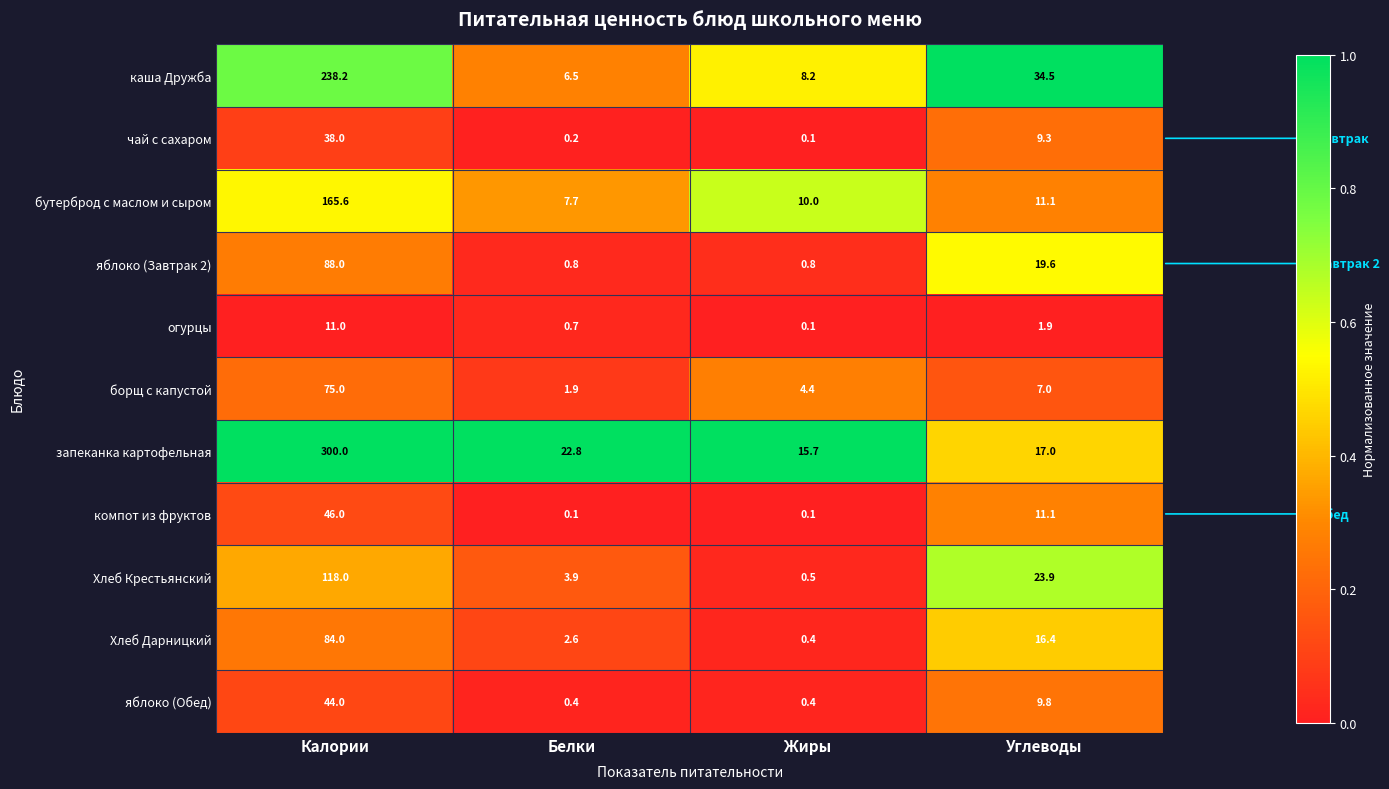

Where is яблоко (Завтрак 2) nearest to the value 44?

Углеводы